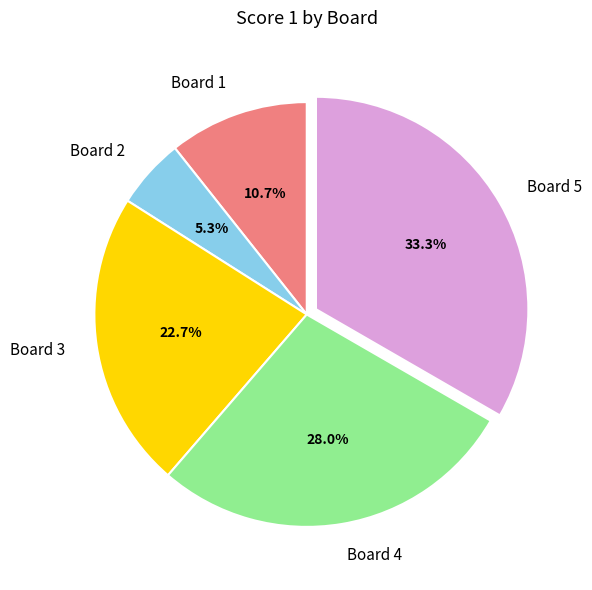

To the nearest percent, what percentage of the pie is Board 1?

11%